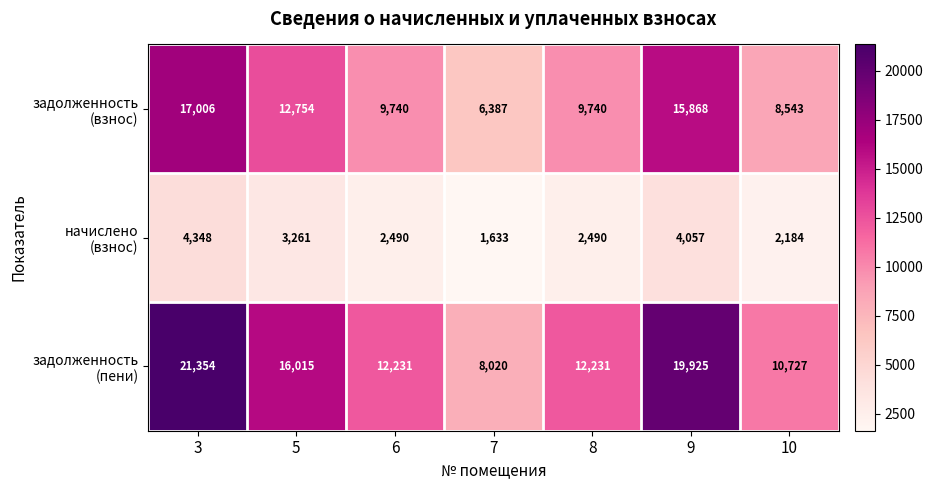

Which label corresponds to the smallest value in the chart?

7